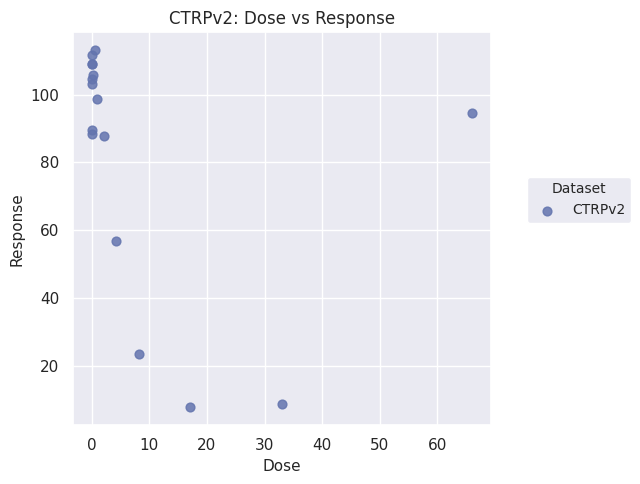

What Y value in the scatter plot is closest to 60?

56.8